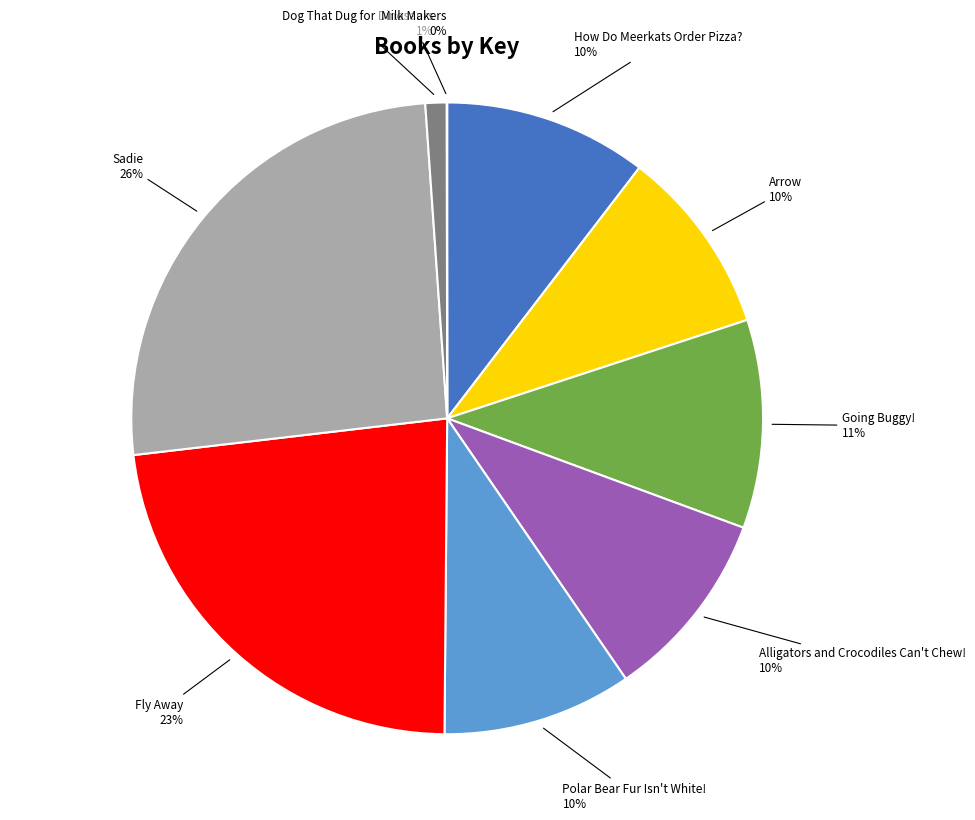

Does any single category account for the majority?

No